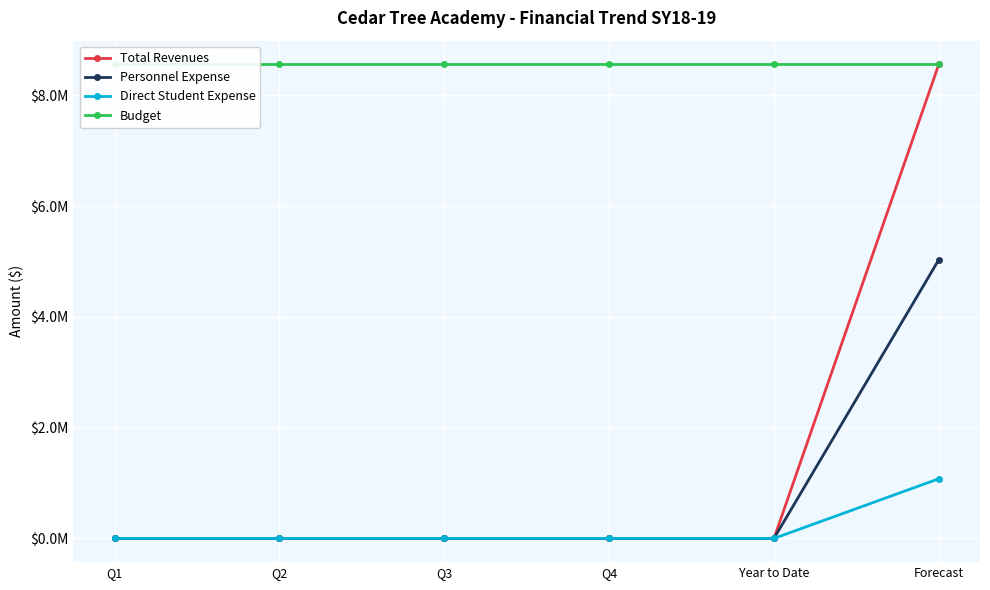

True or false: Total Revenues and Personnel Expense cross at least once.

False